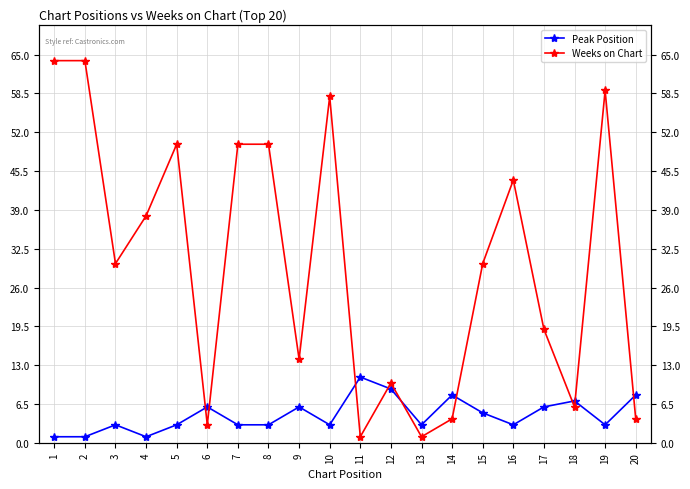

The Peak Position series shows 11 at 11. True or false?

True